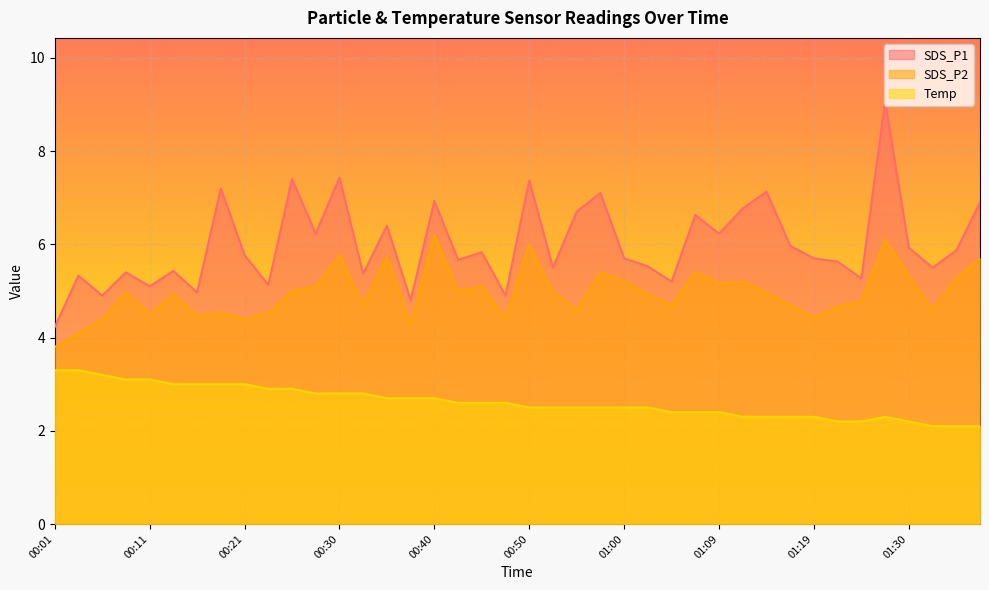

List the labels in order of SDS_P1 value, largest first.

01:27, 00:30, 00:26, 00:50, 00:18, 01:14, 00:57, 00:40, 01:37, 01:12, 00:55, 01:07, 00:35, 00:28, 01:09, 01:17, 01:30, 01:35, 00:45, 00:21, 01:00, 01:19, 00:43, 01:22, 01:02, 00:52, 01:32, 00:14, 00:09, 00:33, 00:04, 01:25, 01:05, 00:23, 00:11, 00:16, 00:06, 00:48, 00:38, 00:01